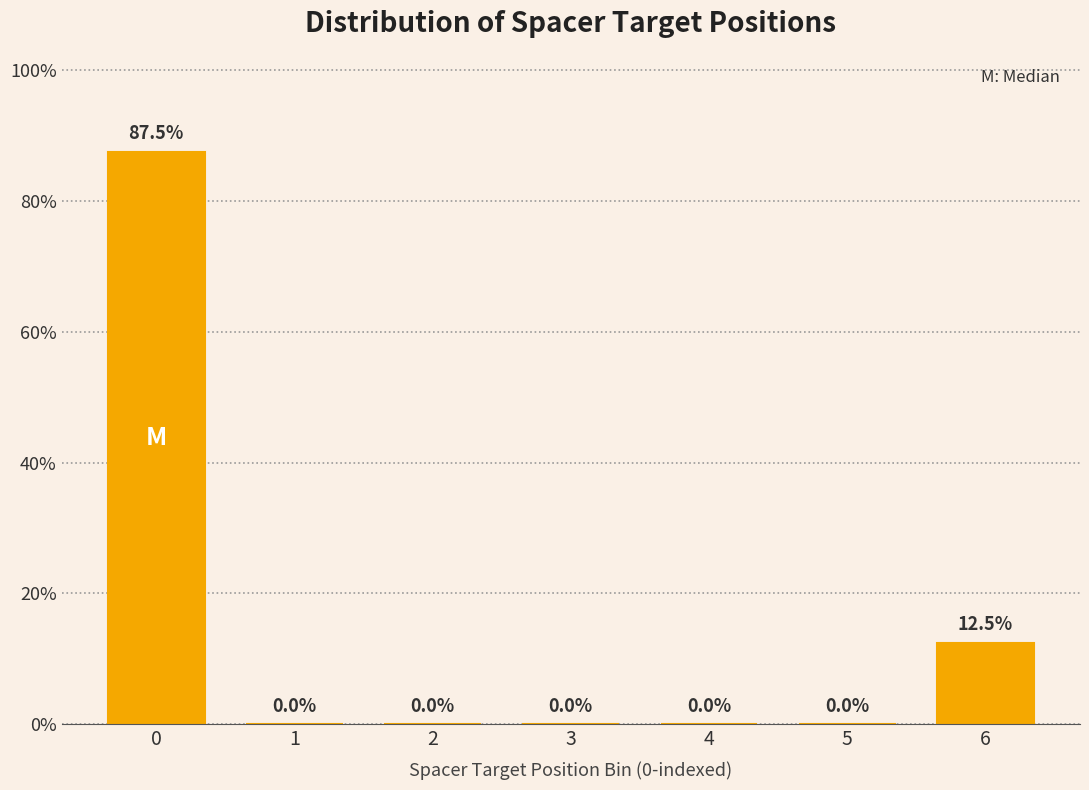

Reading left to right, what are all the values shown in this chart?

0=87.5	1=0.0	2=0.0	3=0.0	4=0.0	5=0.0	6=12.5